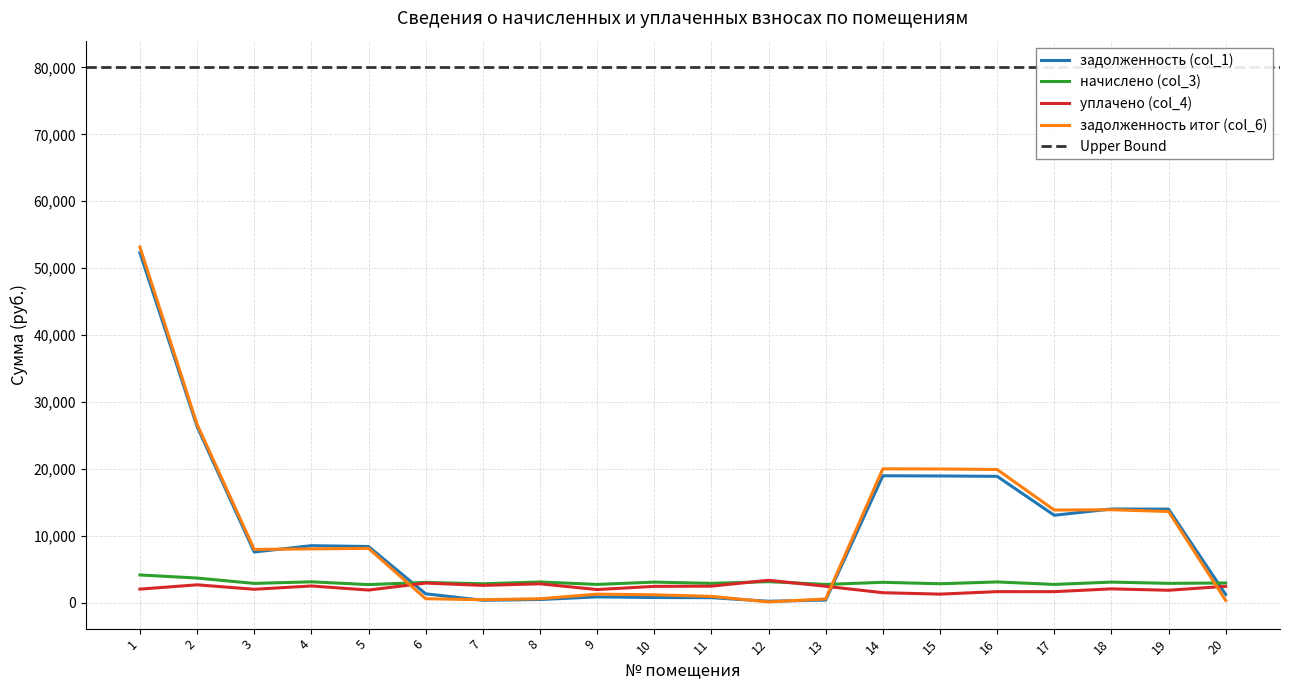

What is the average value of the задолженность итог (col_6) series?

10563.3